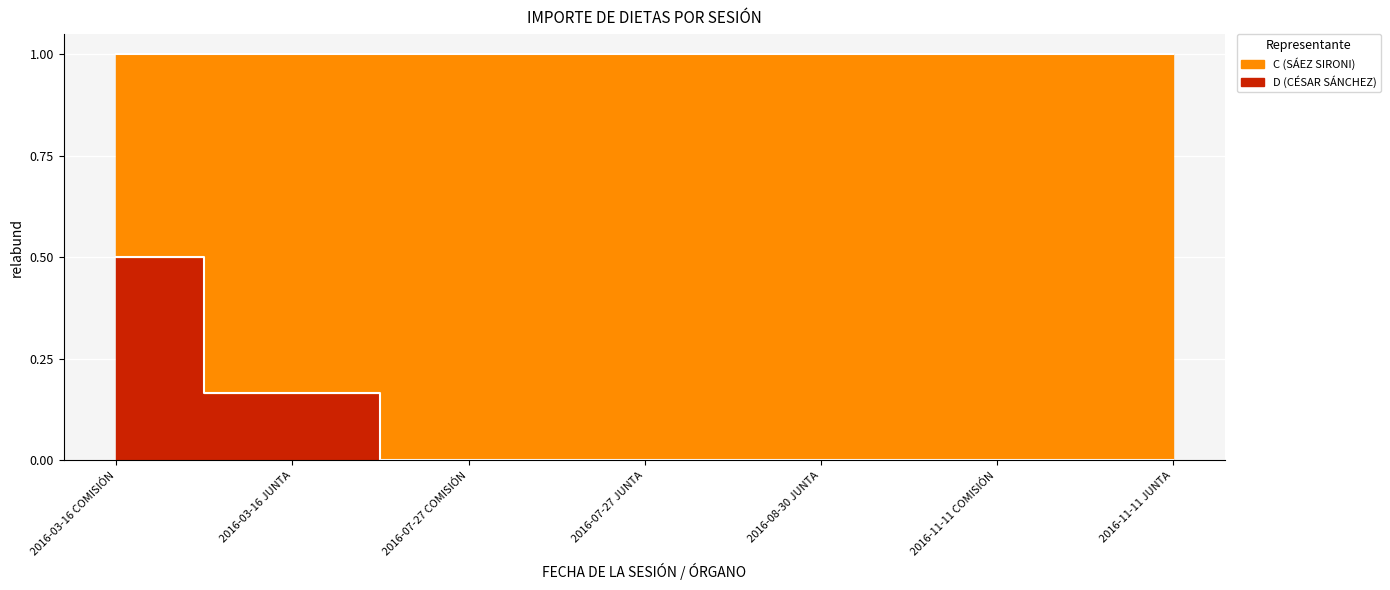

What is the label of the 6th point from the left?

2016-11-11 COMISIÓN